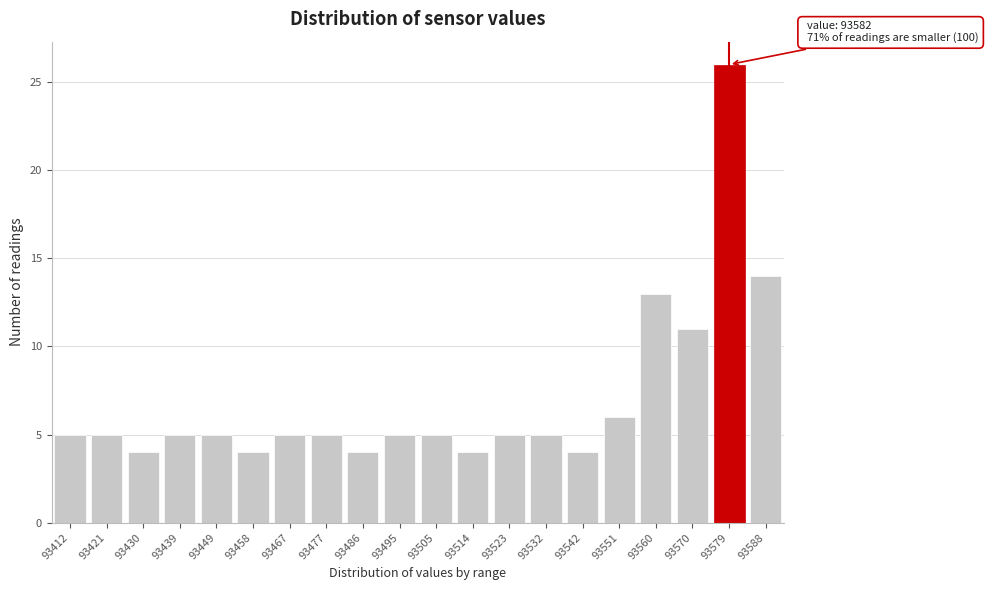

Reading right to left, transcribe all the data shown in this chart.

14	26	11	13	6	4	5	5	4	5	5	4	5	5	4	5	5	4	5	5